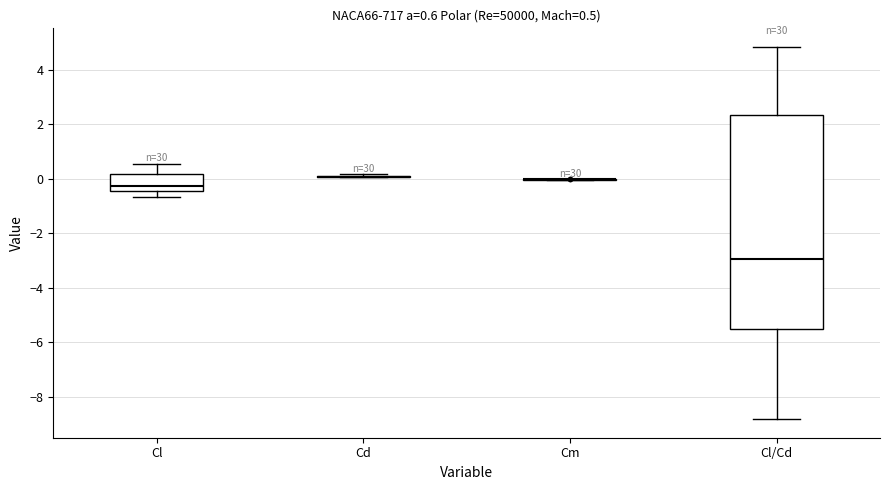

Comparing the boxes themselves (not the whiskers), which one is the tallest?

Cl/Cd